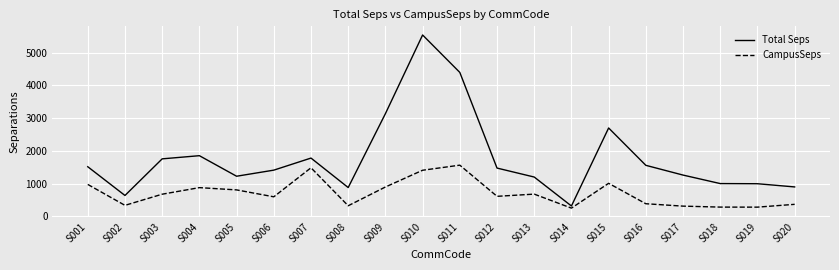

What is the approximate value of CampusSeps at S005?

810.3